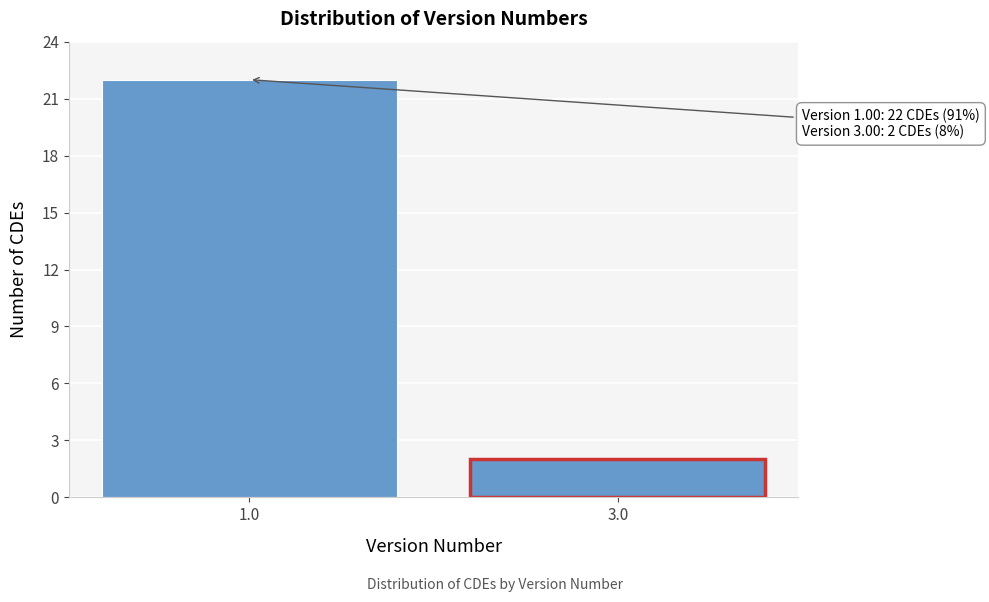

Reading left to right, extract all data points from this chart.

22	2